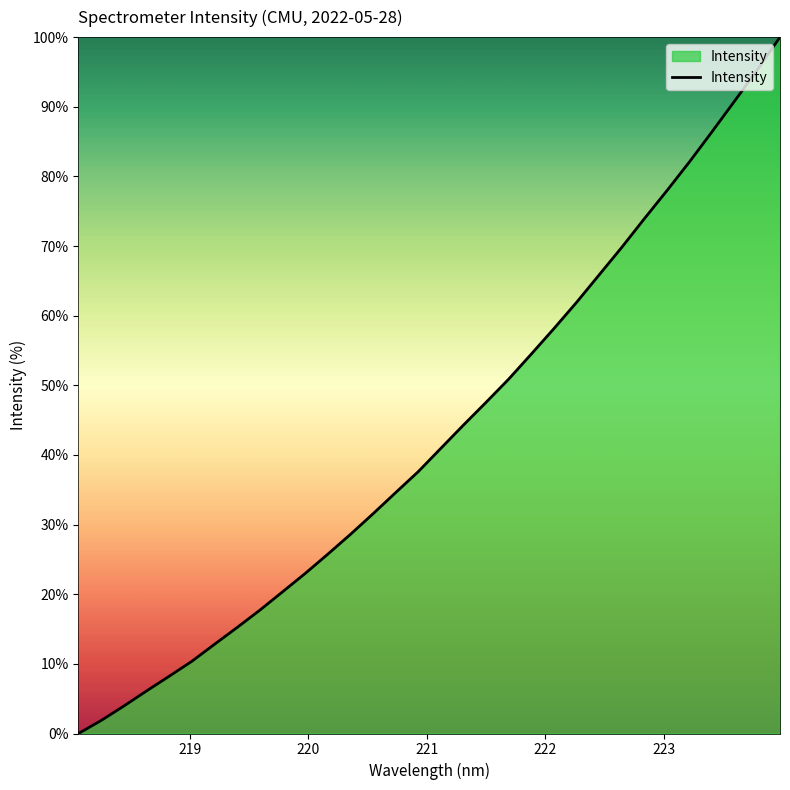

What is the difference between the maximum and minimum values?

100.0